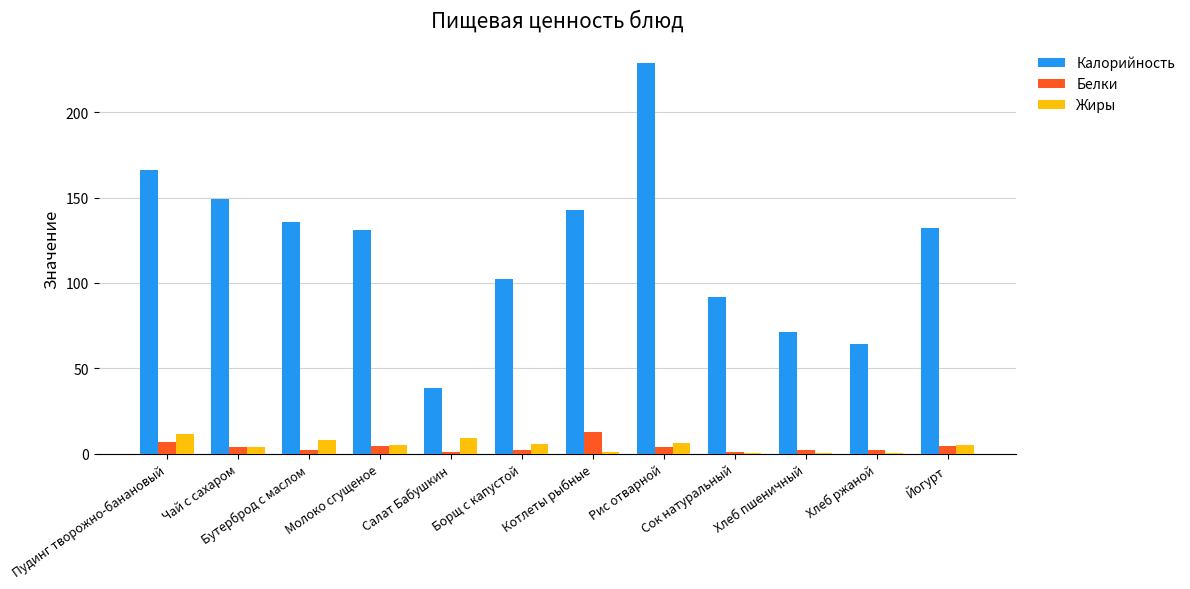

Are the bars horizontal?

No